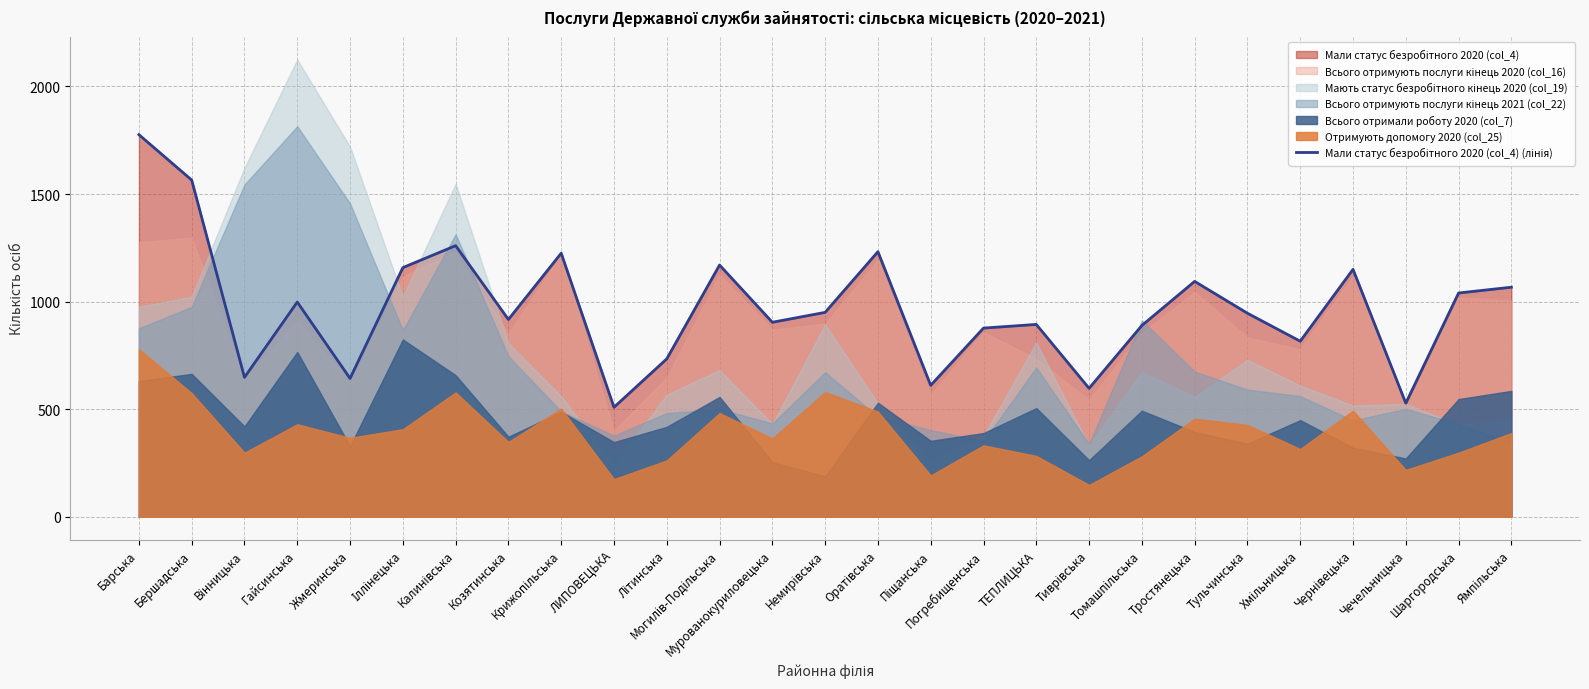

What position from the left is Літинська?

11